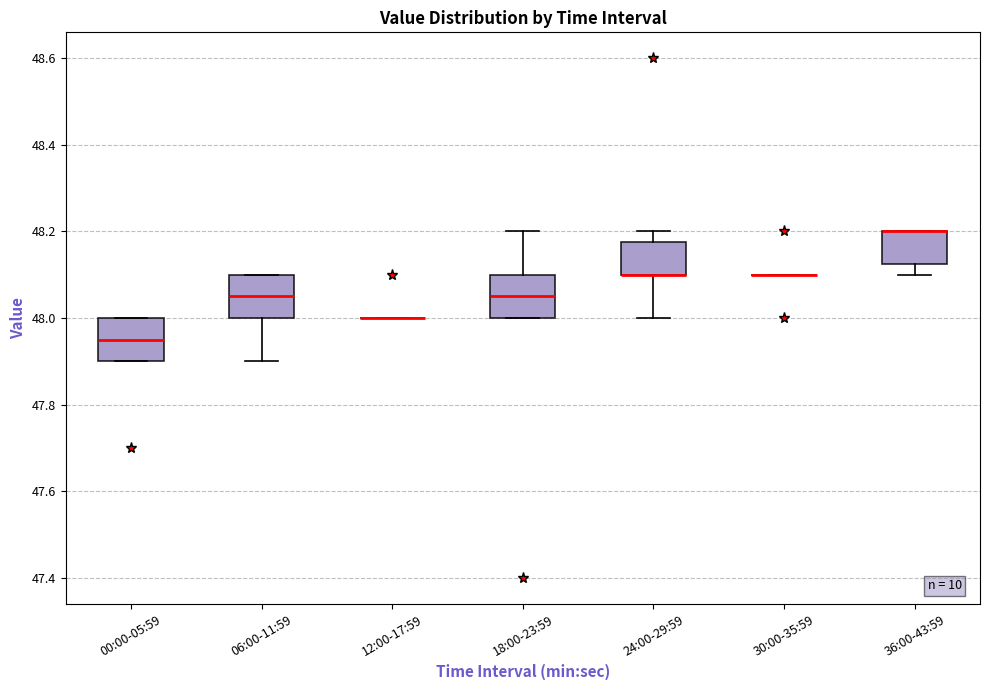

Where is the upper edge of the box for 00:00-05:59 on the y-axis? The values are not printed on the chart, so give them approximately, as read against the axis.

48.00